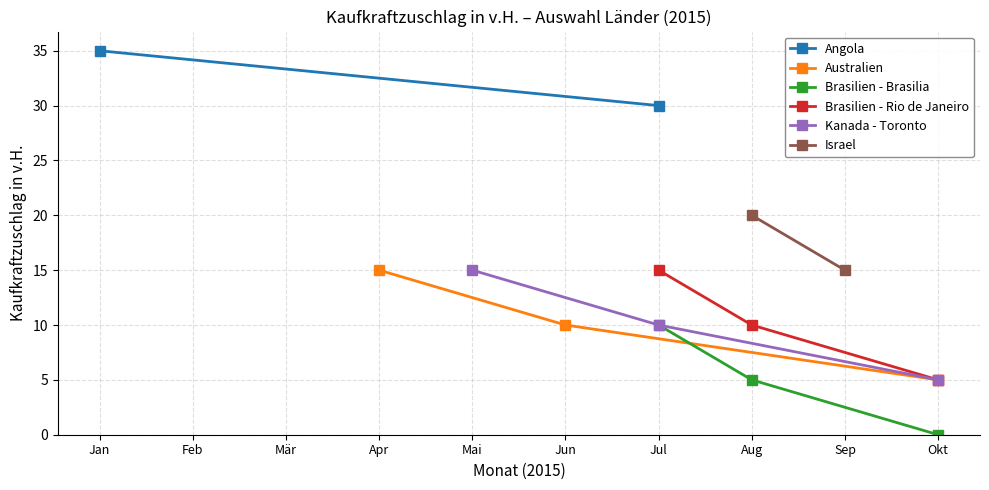

List the labels in order of Brasilien - Brasilia value, largest first.

Jul, Aug, Okt